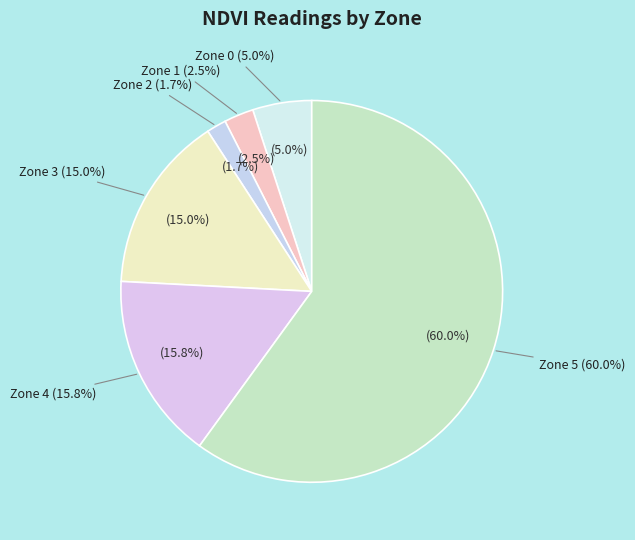

Between Zone 0 and Zone 1, which is larger?

Zone 0